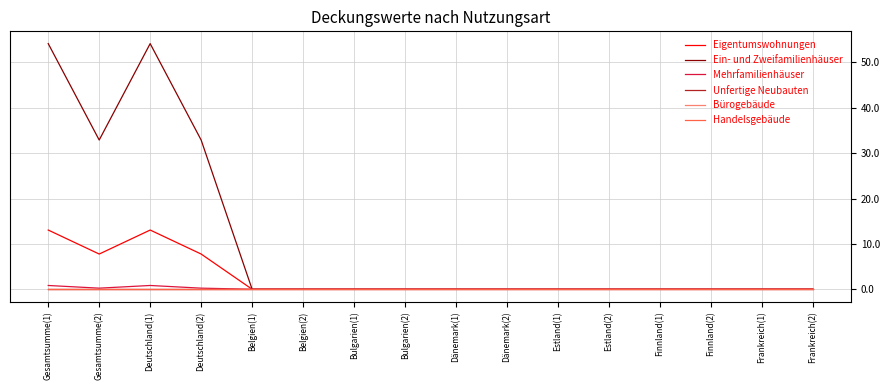

Does the chart display data point markers on the line(s)?

No